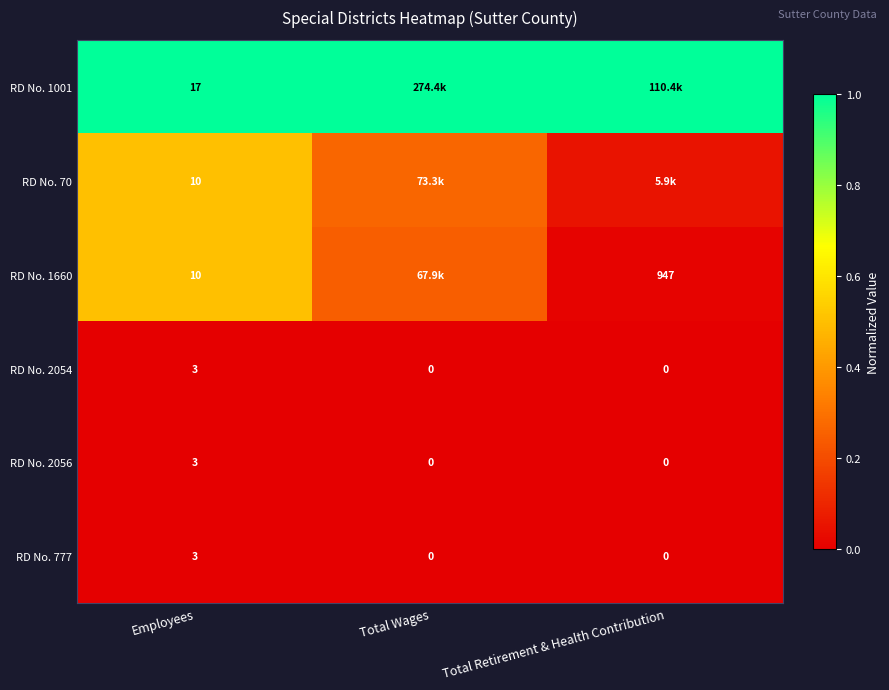

At which label does RD No. 777 reach its peak?

Employees